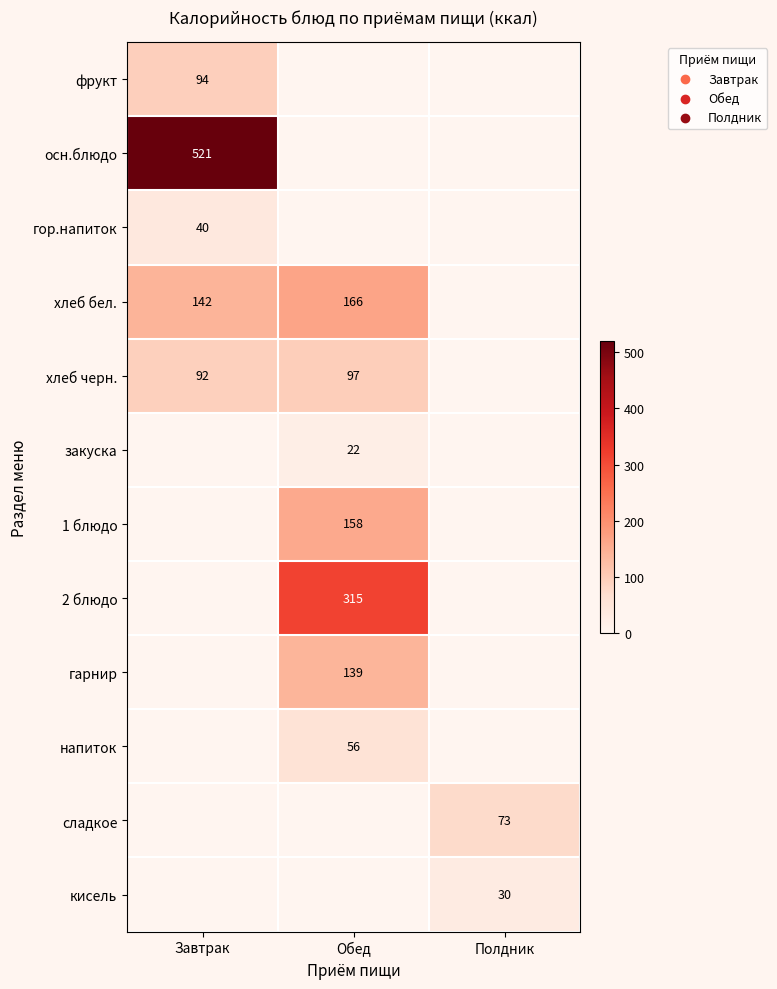

Count the number of data series in this chart.

12